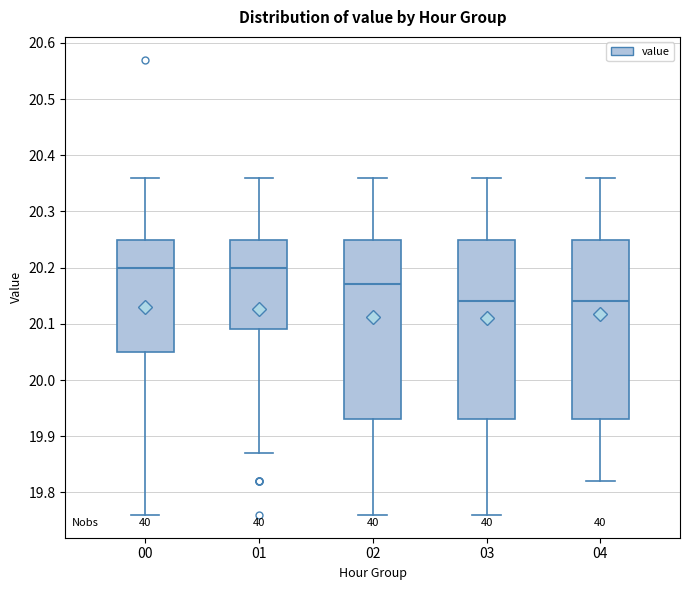

Reading left to right, read every box against the y-axis: the position of its median line, the range the box covers, and the ends of its whiskers. The values are not printed on the chart, so give them approximately, as read against the axis.

00: median 20.20, box 20.05 to 20.25, whiskers 19.76 to 20.36
01: median 20.20, box 20.09 to 20.25, whiskers 19.87 to 20.36
02: median 20.17, box 19.93 to 20.25, whiskers 19.76 to 20.36
03: median 20.14, box 19.93 to 20.25, whiskers 19.76 to 20.36
04: median 20.14, box 19.93 to 20.25, whiskers 19.82 to 20.36